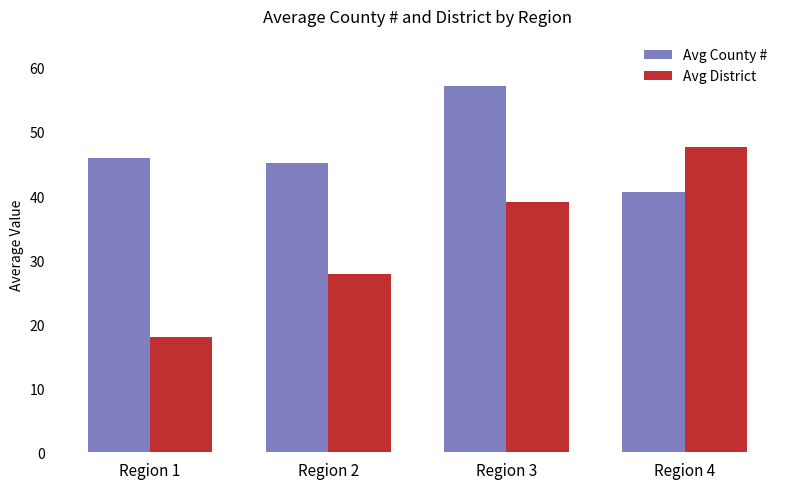

Reading left to right, extract all data points from this chart.

Avg County #: 46.0	45.2	57.2	40.6
Avg District: 18.0	27.8	39.0	47.6